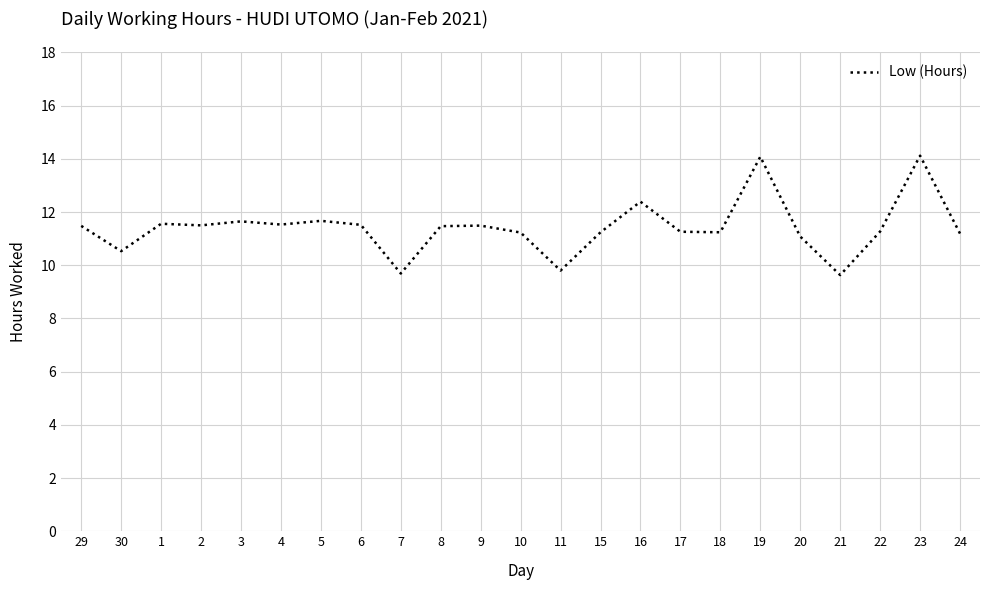

What is the minimum value shown in the chart?

9.6